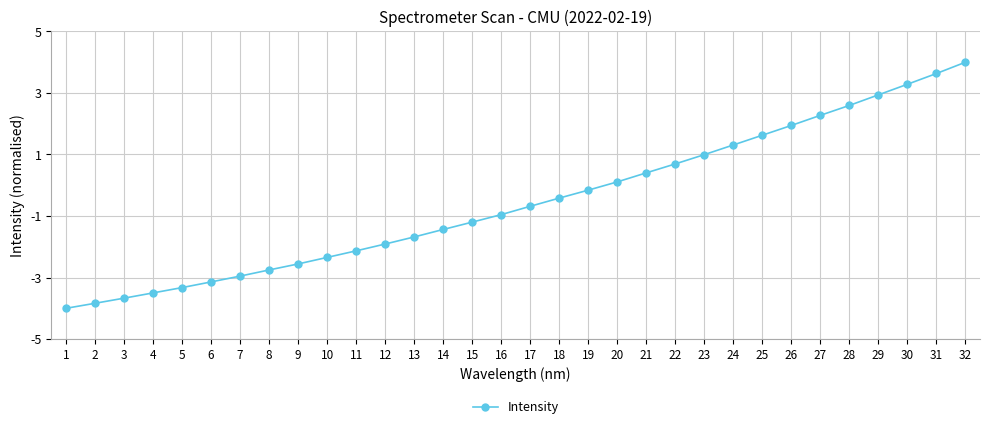

Reading left to right, extract all data points from this chart.

-4.0	-3.8	-3.7	-3.5	-3.3	-3.1	-3.0	-2.8	-2.6	-2.3	-2.1	-1.9	-1.7	-1.4	-1.2	-1.0	-0.7	-0.4	-0.2	0.1	0.4	0.7	1.0	1.3	1.6	1.9	2.3	2.6	2.9	3.3	3.6	4.0